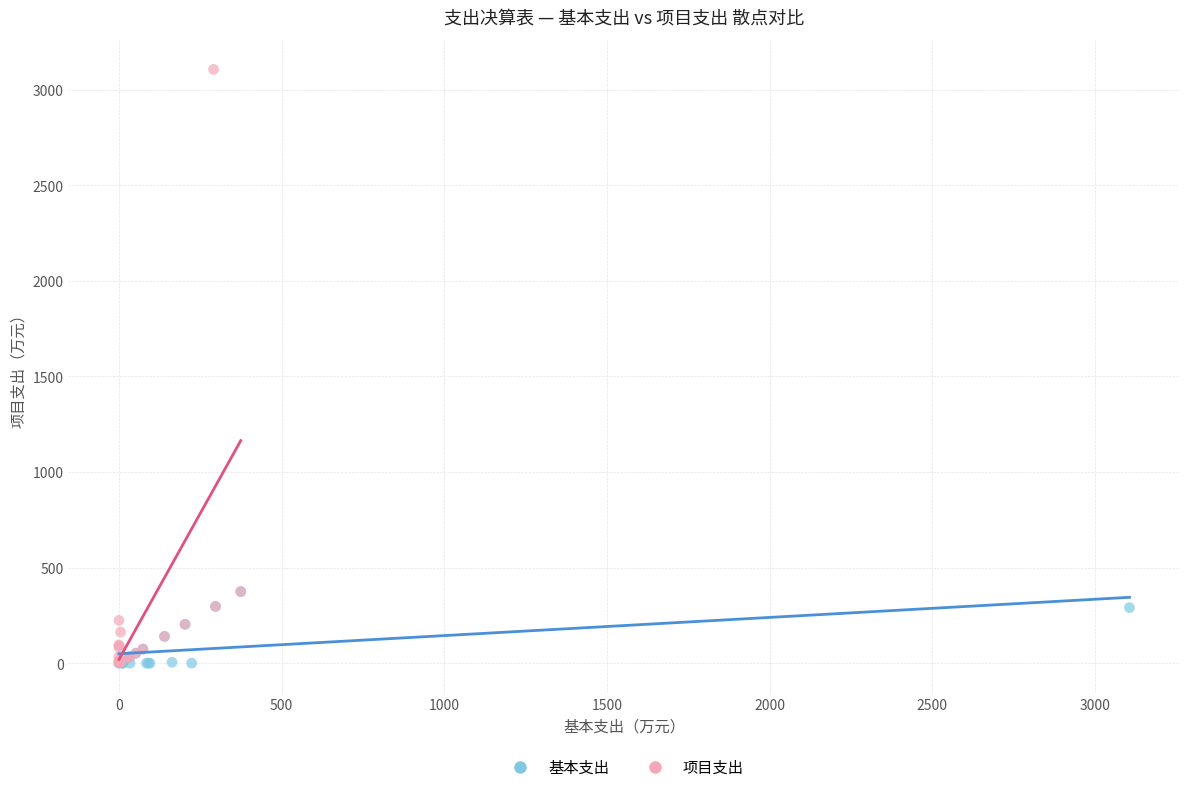

Which series has the largest Y range (max minus min)?

项目支出